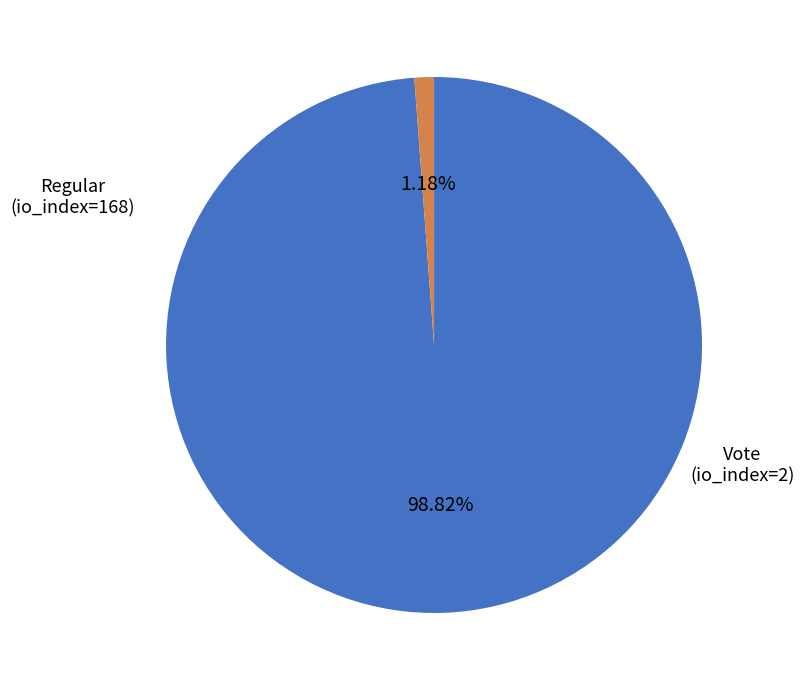

Is there any slice that represents more than half of the pie?

Yes